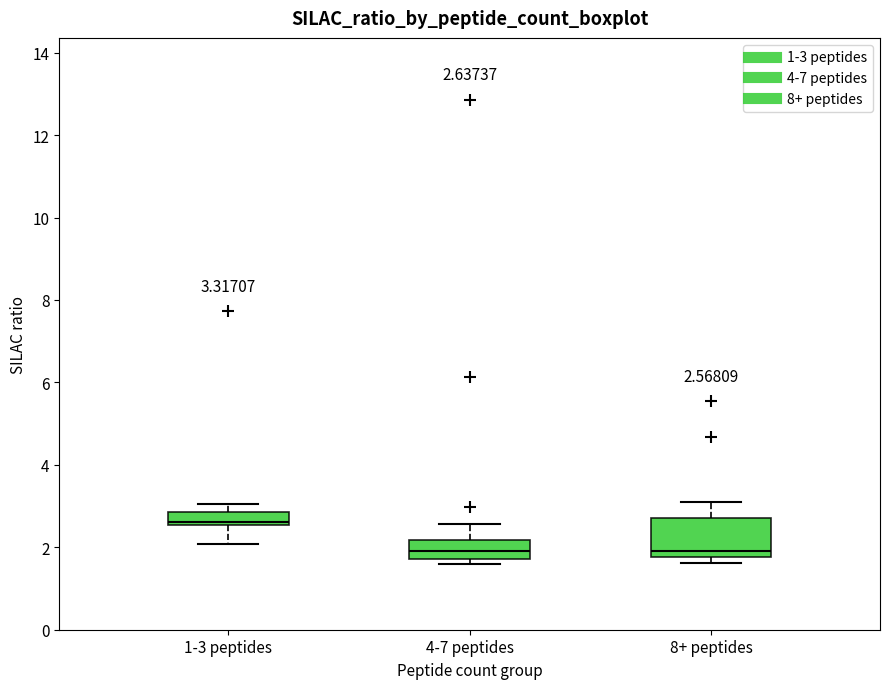

Which box is the tallest, from its lower edge to its upper edge?

8+ peptides